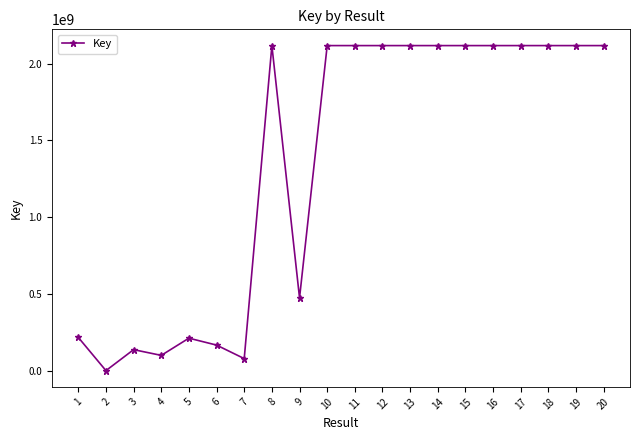

Does the chart display data point markers on the line(s)?

Yes